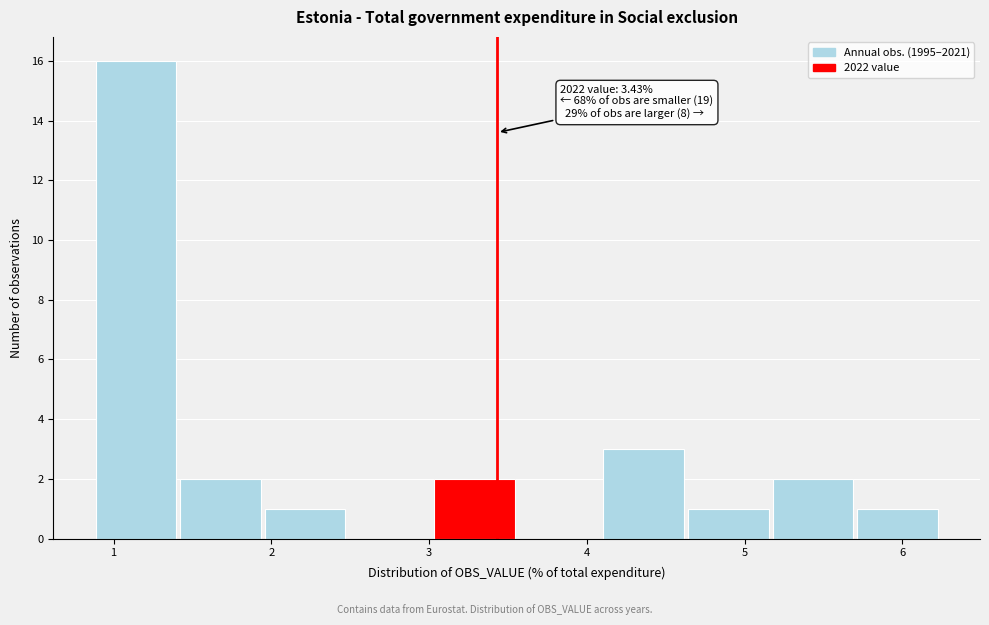

Which range on the x-axis has the tallest bar?

0.9 to 1.4